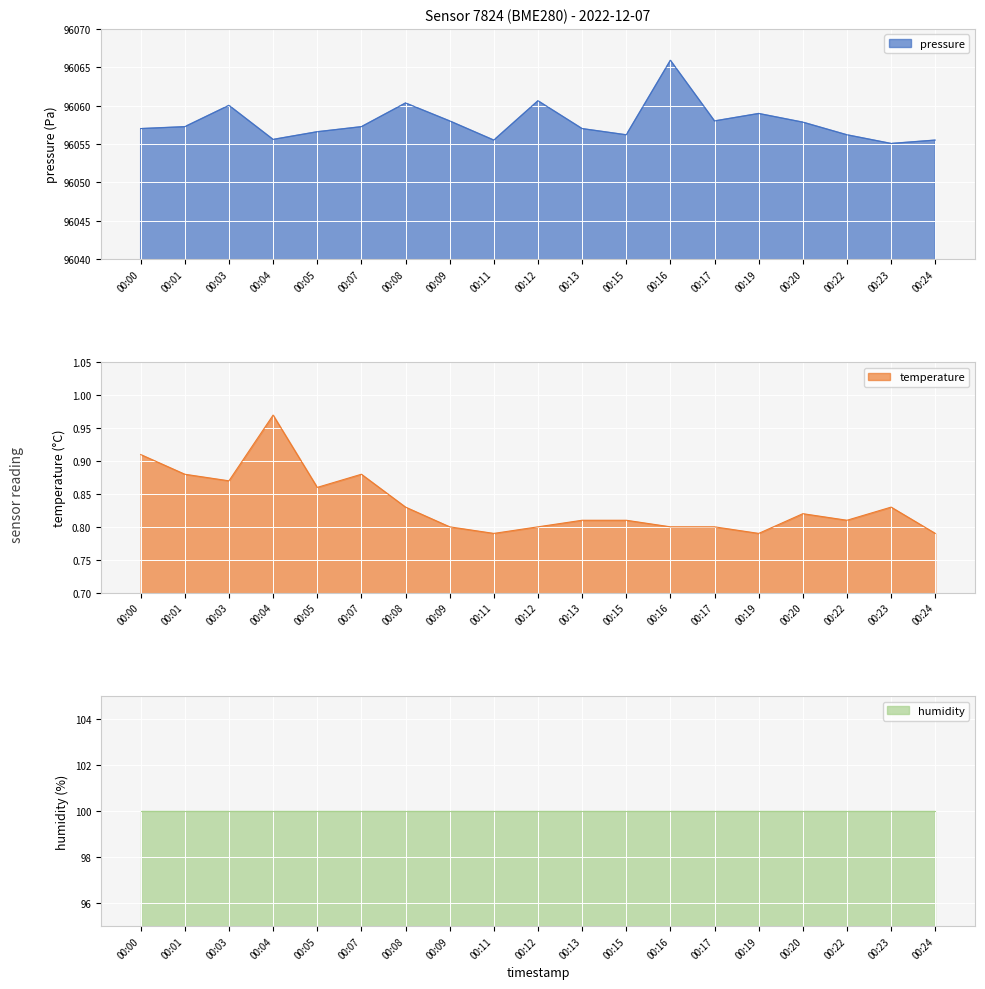

The pressure series shows 164690.6 at 00:16. True or false?

False